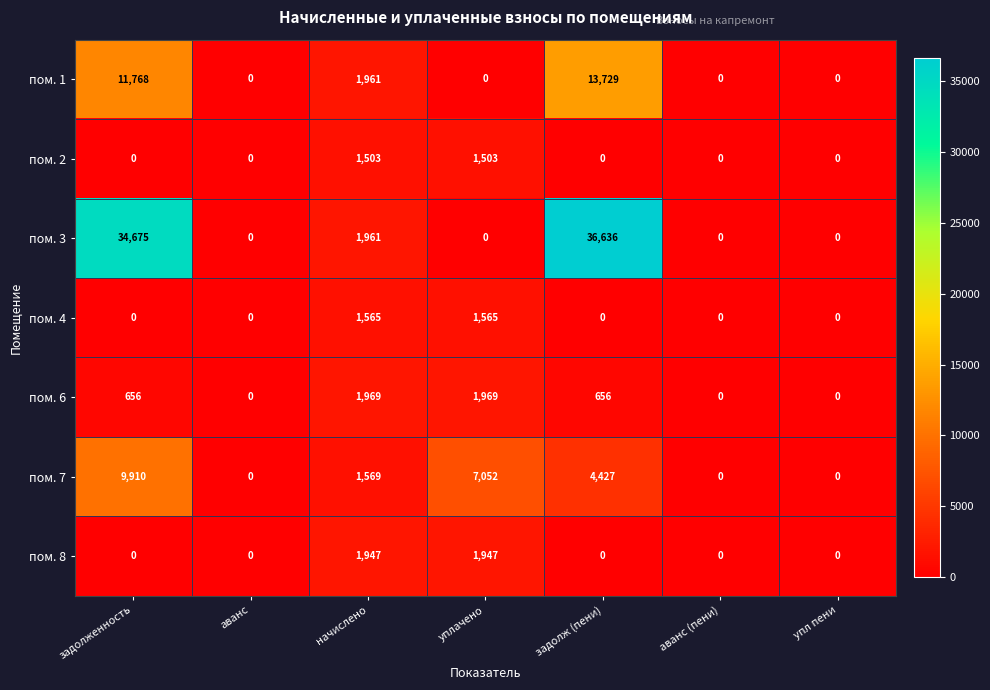

Rank the series by their maximum value, from lowest to highest.

пом. 2, пом. 4, пом. 8, пом. 6, пом. 7, пом. 1, пом. 3